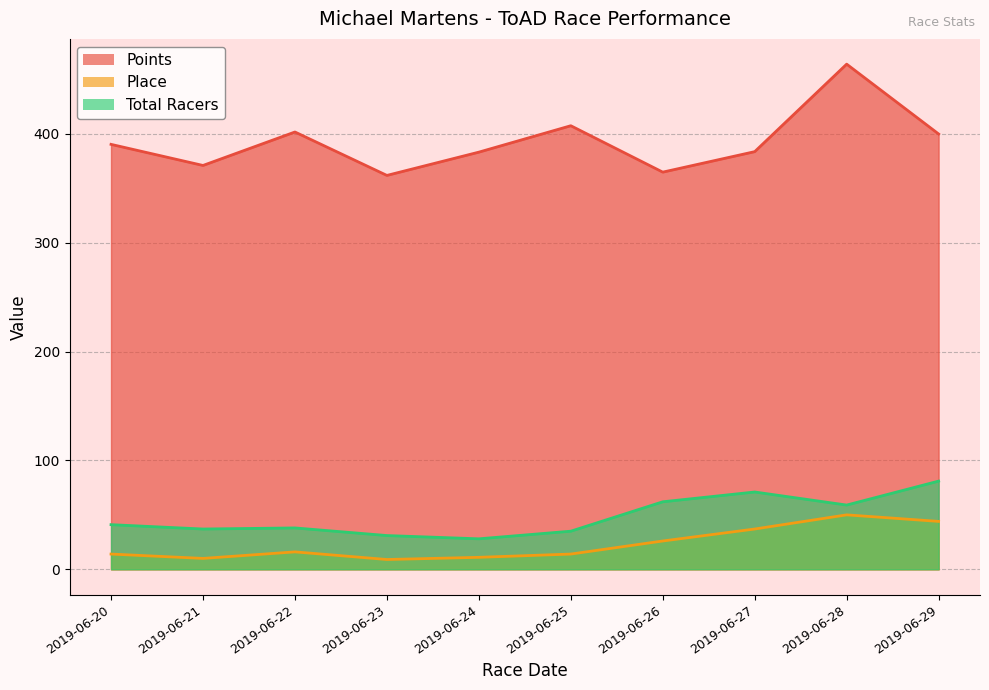

The Place series shows 5.9 at 2019-06-25. True or false?

False